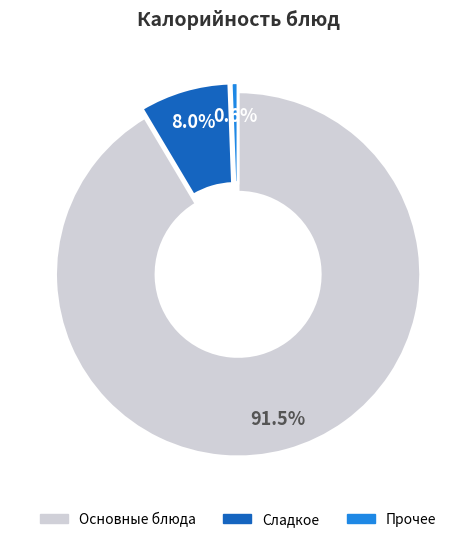

Is there any slice that represents more than half of the pie?

Yes